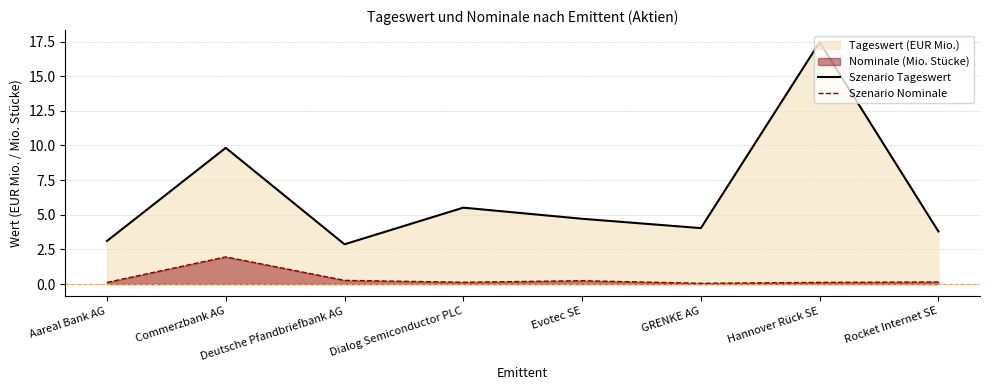

Rank the series by their average value, from highest to lowest.

Szenario Tageswert, Szenario Nominale